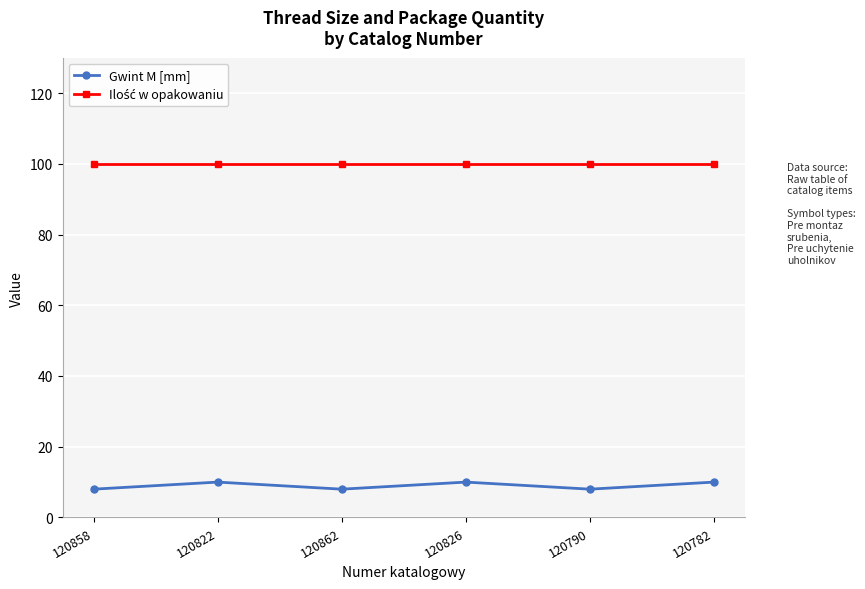

Is it true that Gwint M [mm] equals 15 at 120826?

False